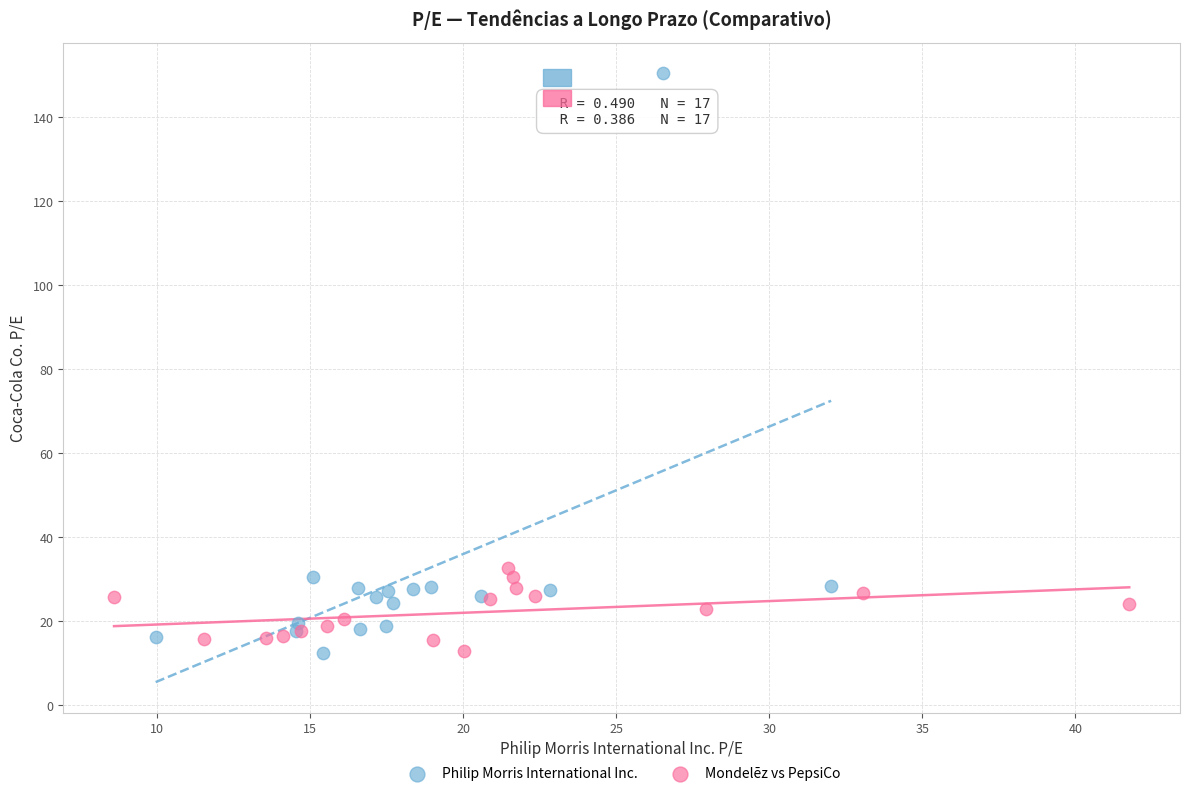

Which series has the largest Y range (max minus min)?

Philip Morris International Inc.